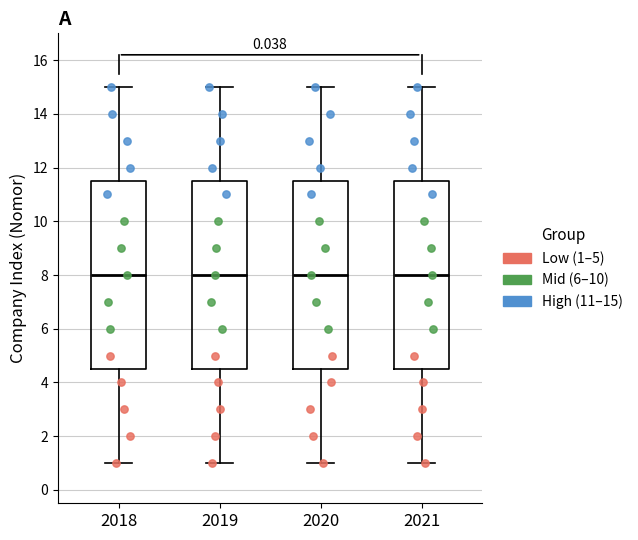

Where is the lower edge of the box at x = 2021 on the y-axis? The values are not printed on the chart, so give them approximately, as read against the axis.

4.6